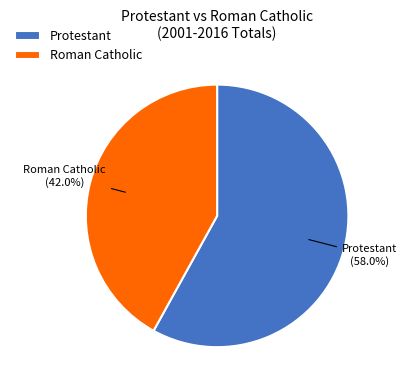

What percentage is NOT represented by Protestant?

42.0%